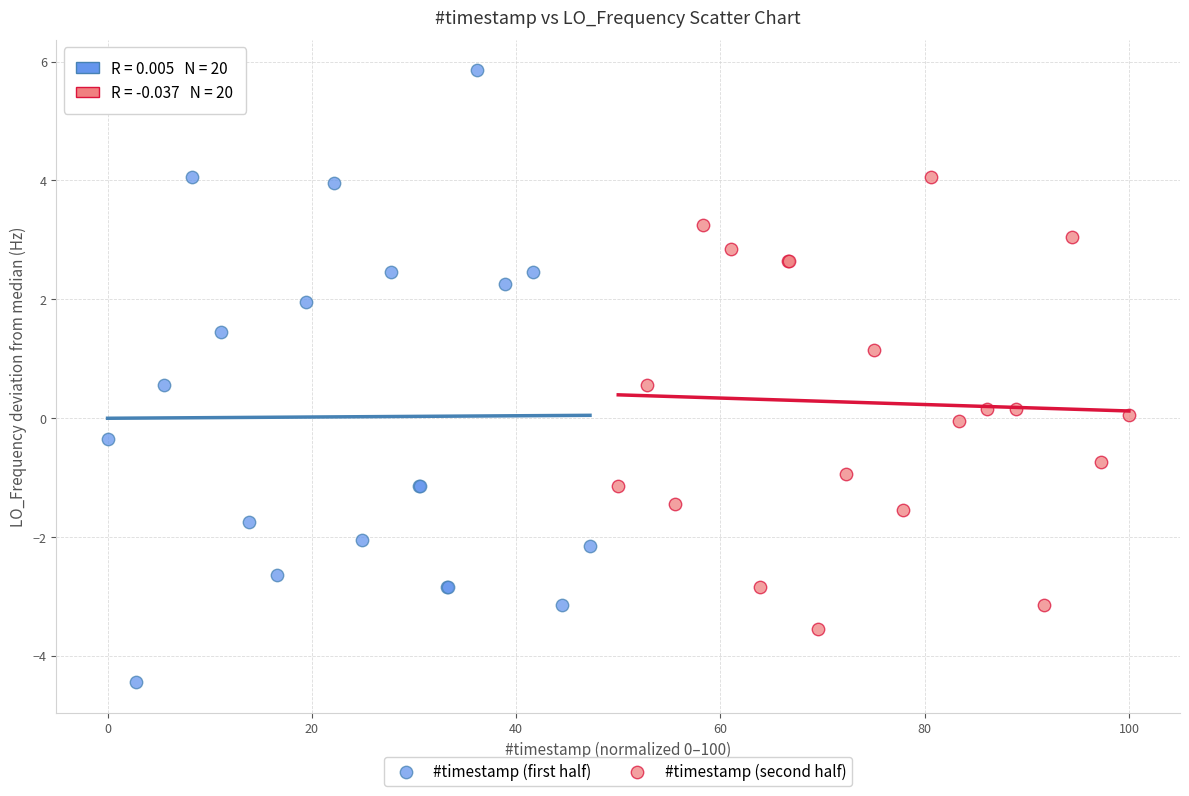

Which series has the largest Y range (max minus min)?

#timestamp (first half)